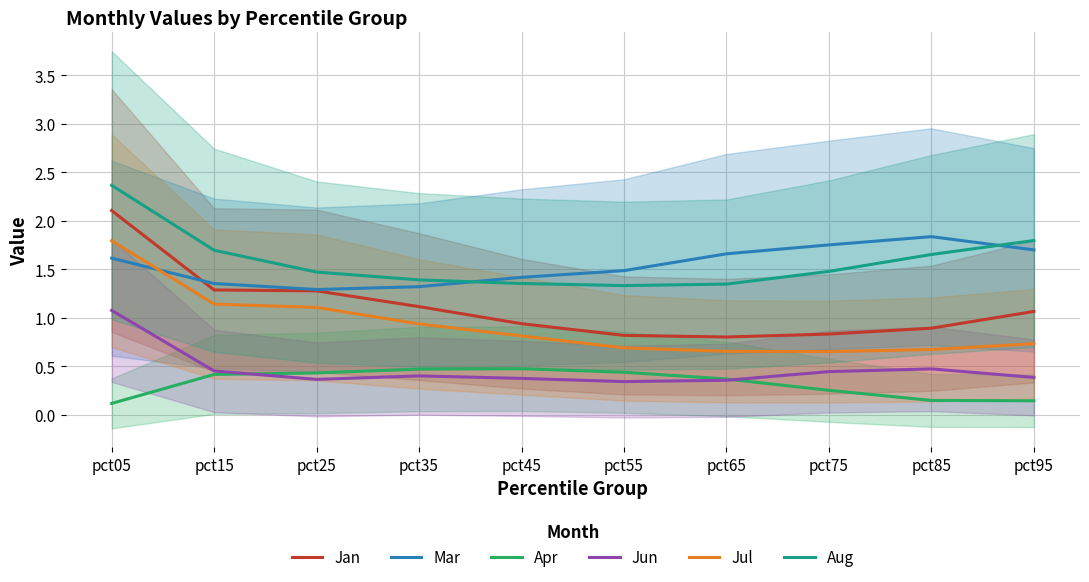

How many Mar values are between 1 and 2?

10